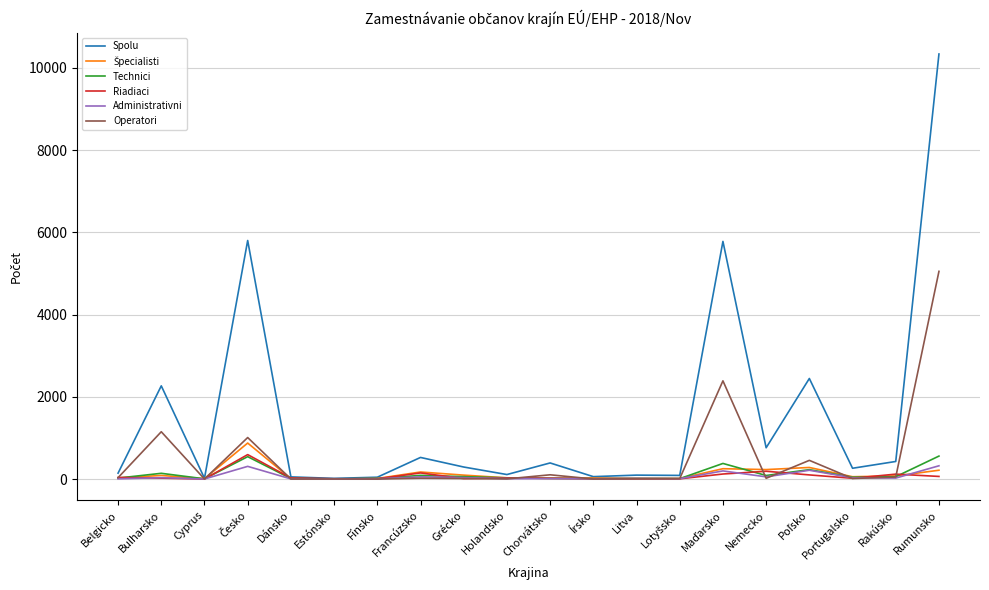

What is the total value across all series at Bulharsko?

3697